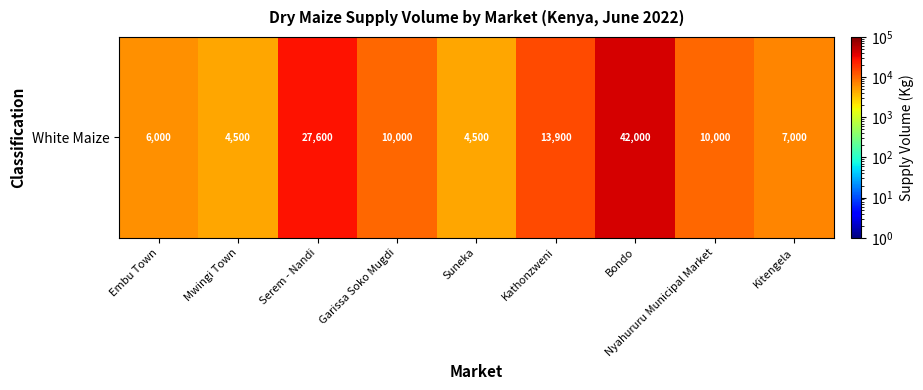

What is the ratio of the value at Garissa Soko Mugdi to the value at Kathonzweni?

0.7